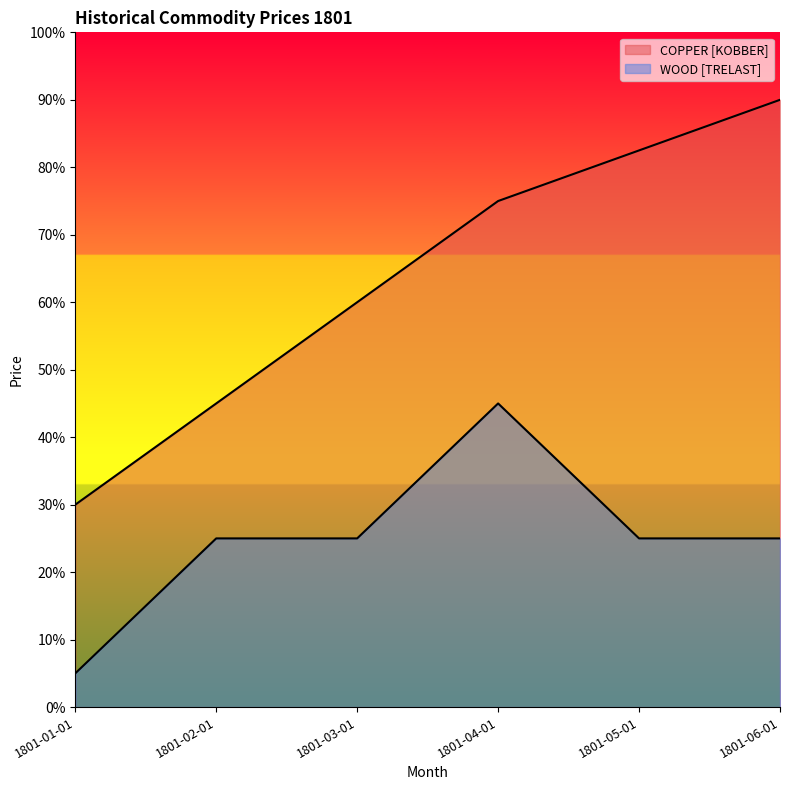

The value of WOOD [TRELAST] at 1801-04-01 is 45.0. True or false?

True